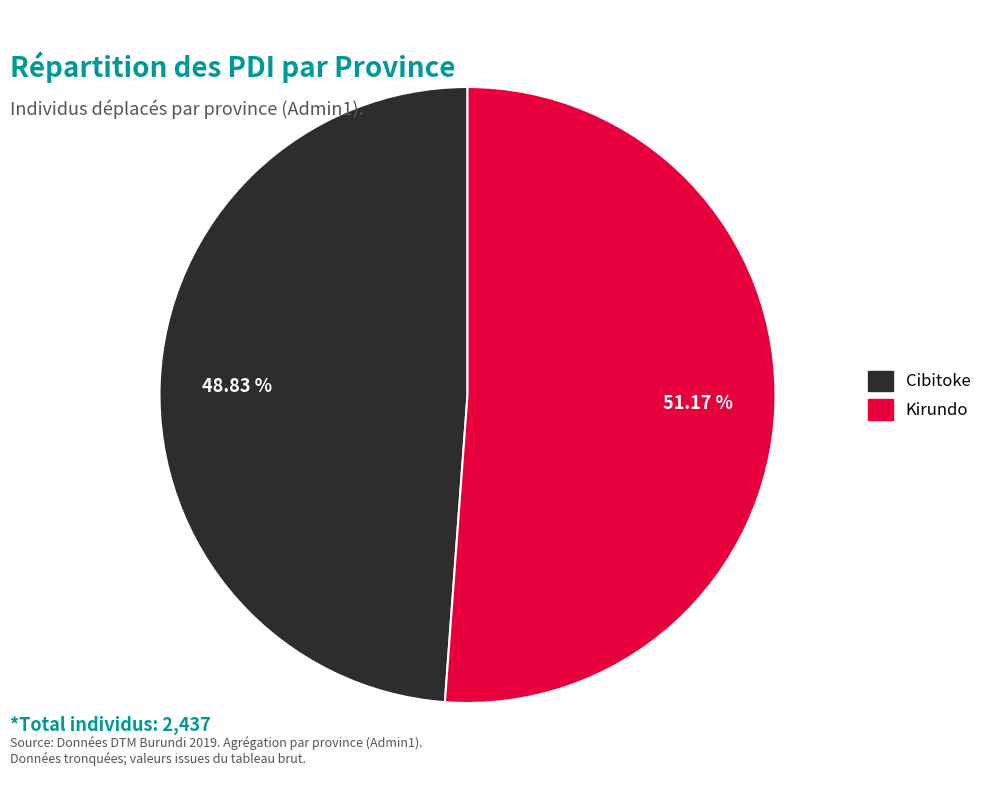

What portion of the pie excludes Cibitoke?

51.2%